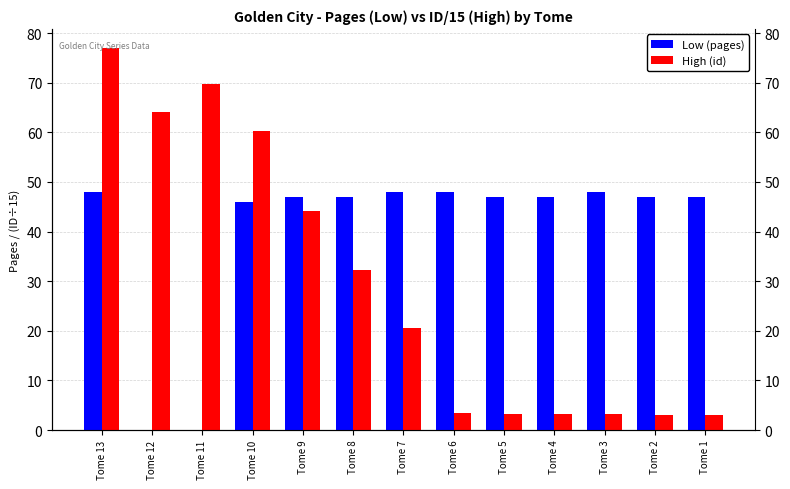

What is the total value across all series at Tome 13?

125.0